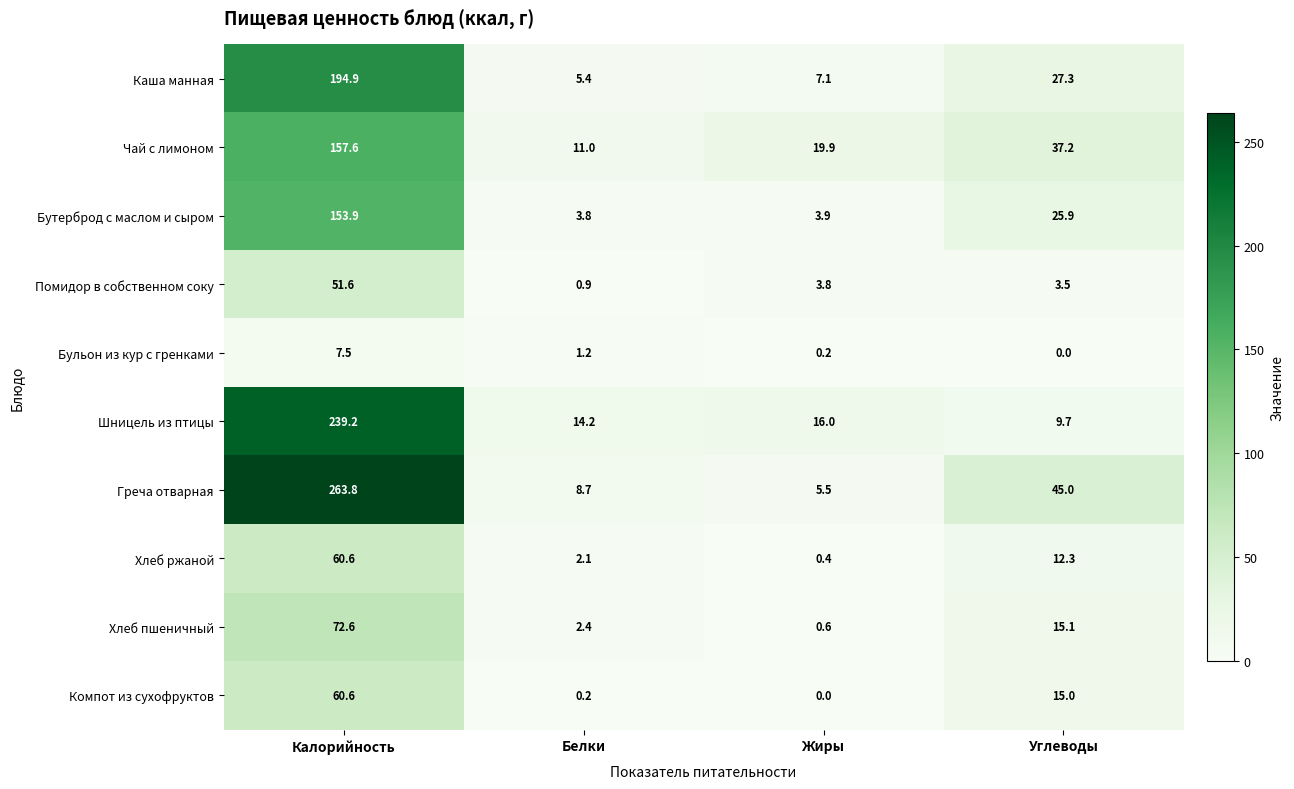

Which series has the largest range (max minus min)?

Греча отварная